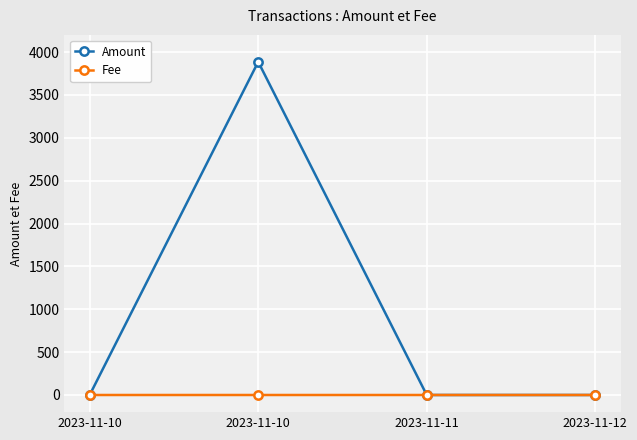

Is this an area chart (filled region under the line)?

No